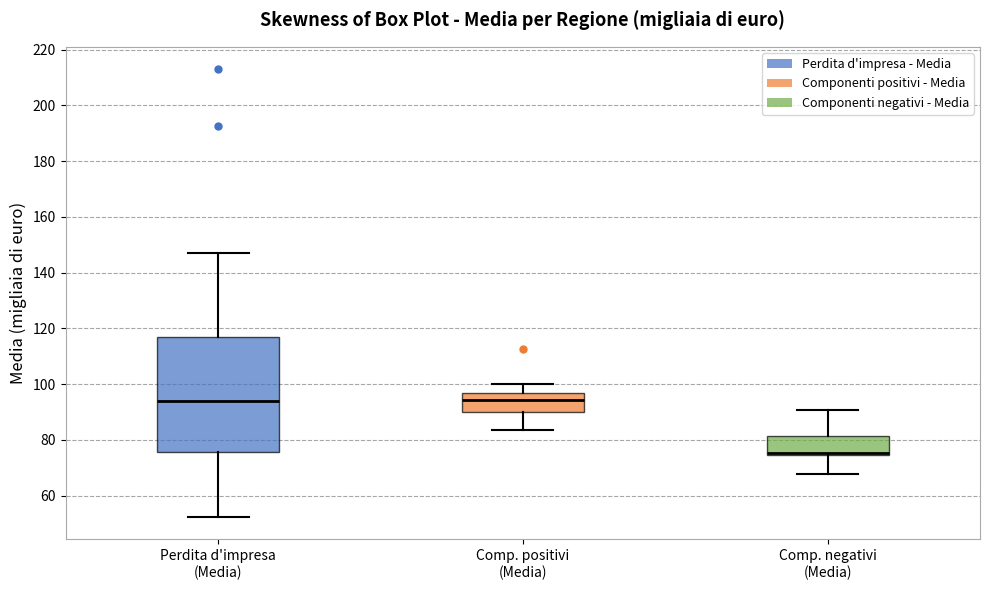

Reading left to right, transcribe this box plot: for each box, give where its median line is, the range the box spans, and where its two whiskers end, as read against the y-axis. The values are not printed on the chart, so give them approximately, as read against the axis.

Perdita d'impresa (Media): median 94, box 76 to 116, whiskers 52 to 148
Comp. positivi (Media): median 94, box 90 to 96, whiskers 84 to 100
Comp. negativi (Media): median 76, box 74 to 82, whiskers 68 to 90